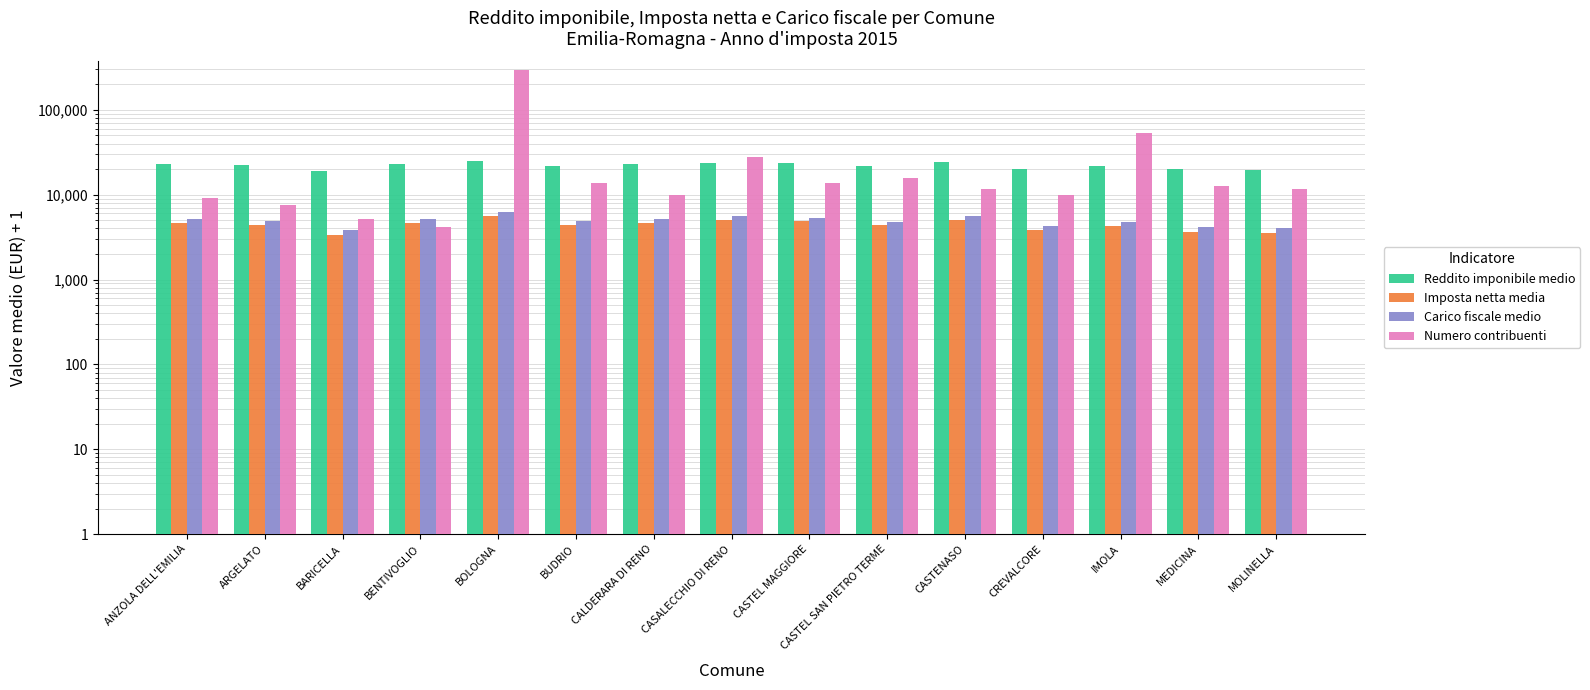

List the labels in order of Imposta netta media value, largest first.

BOLOGNA, CASTENASO, CASALECCHIO DI RENO, CASTEL MAGGIORE, BENTIVOGLIO, CALDERARA DI RENO, ANZOLA DELL'EMILIA, ARGELATO, BUDRIO, CASTEL SAN PIETRO TERME, IMOLA, CREVALCORE, MEDICINA, MOLINELLA, BARICELLA